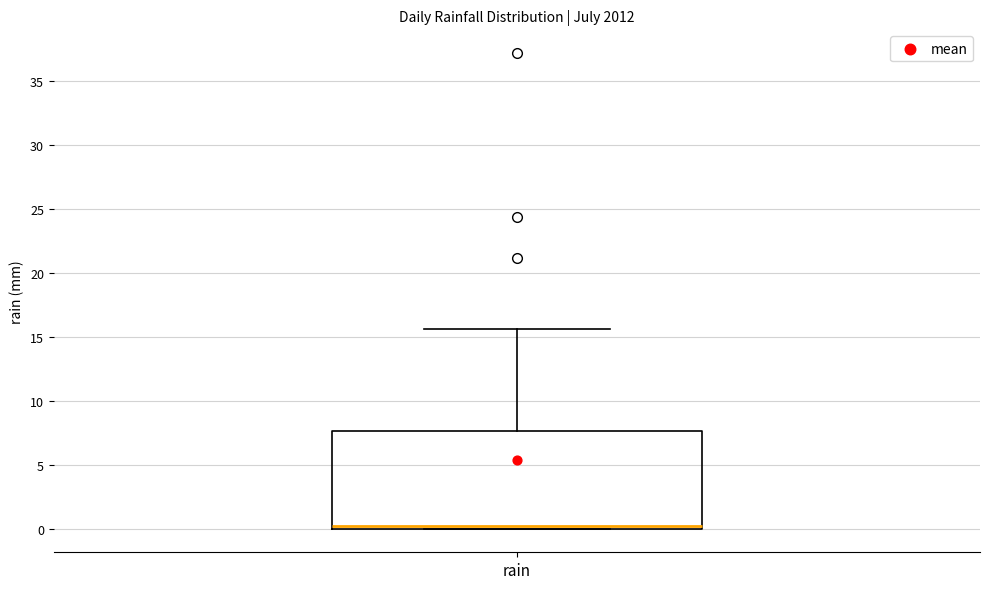

Read this box plot against the y-axis: the position of the median line, the range covered by the box, and the ends of both whiskers. The values are not printed on the chart, so give them approximately, as read against the axis.

median 0.0 (just above the box's lower edge), box 0.0 to 7.5, whiskers 0.0 to 15.5